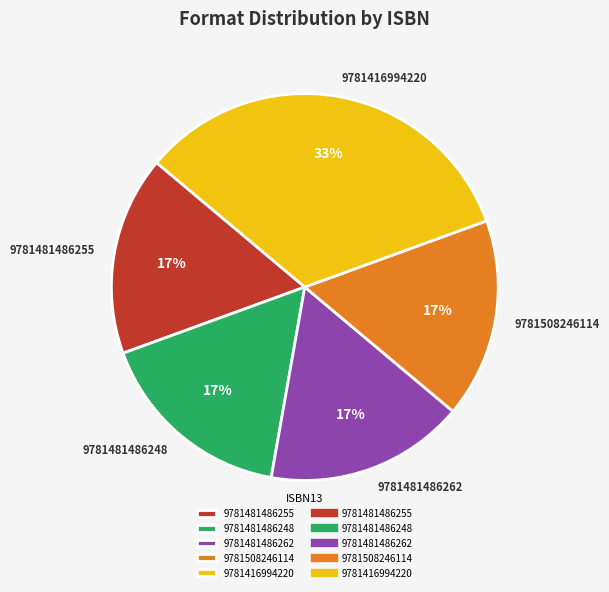

To the nearest percent, what portion does 9781481486262 represent?

17%